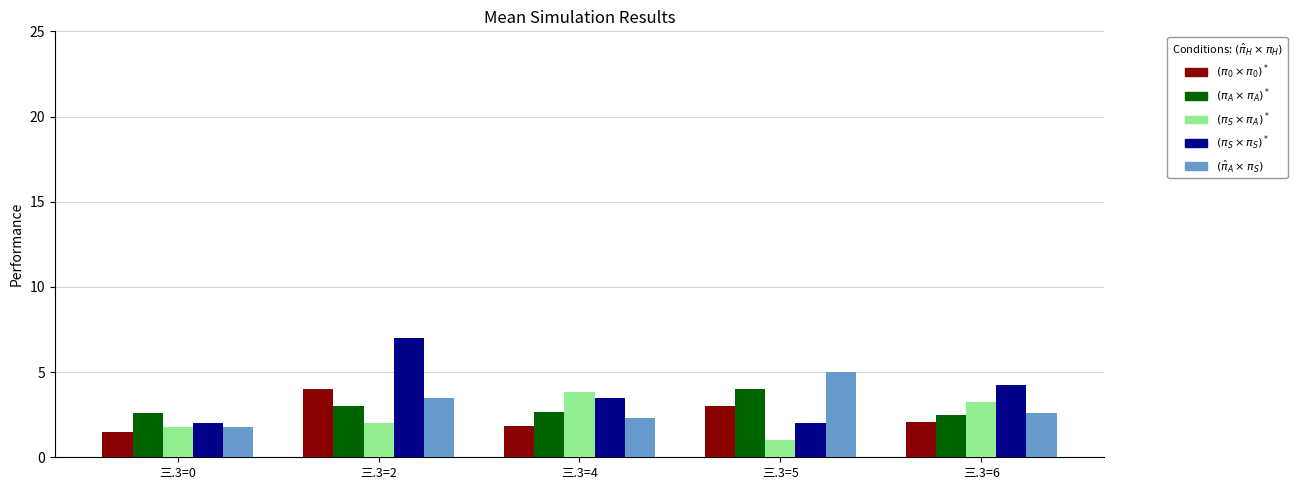

At which category is the sum across all series the highest?

三.3=2